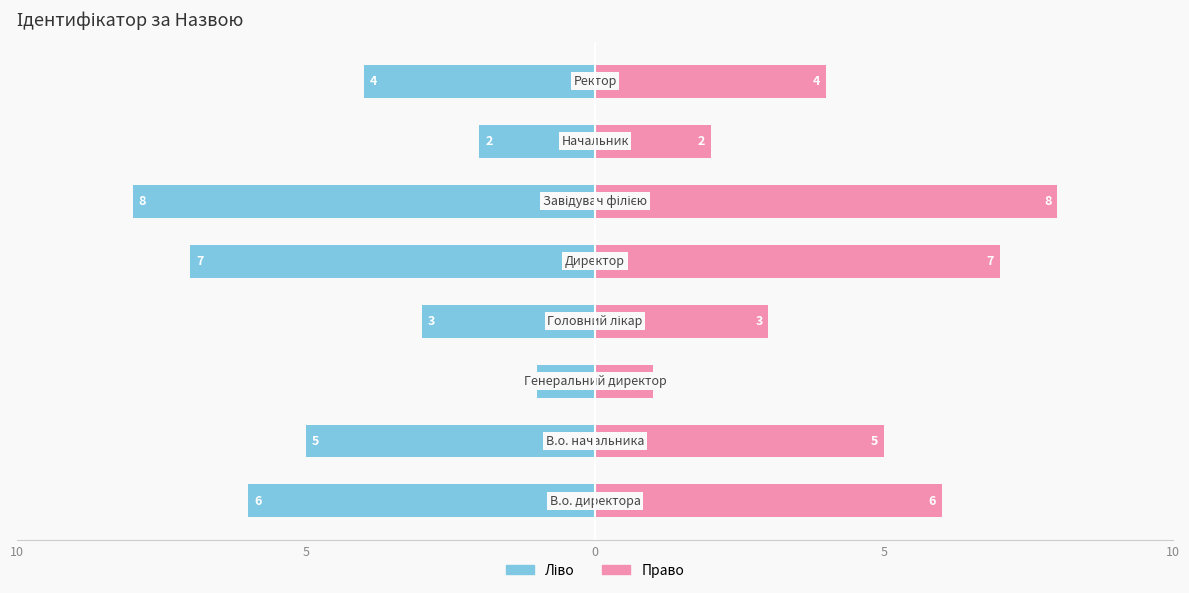

How many distinct data groups are displayed?

2